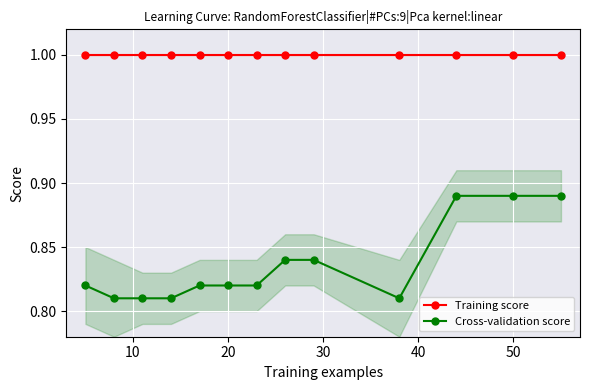

True or false: Training score and Cross-validation score cross at least once.

False